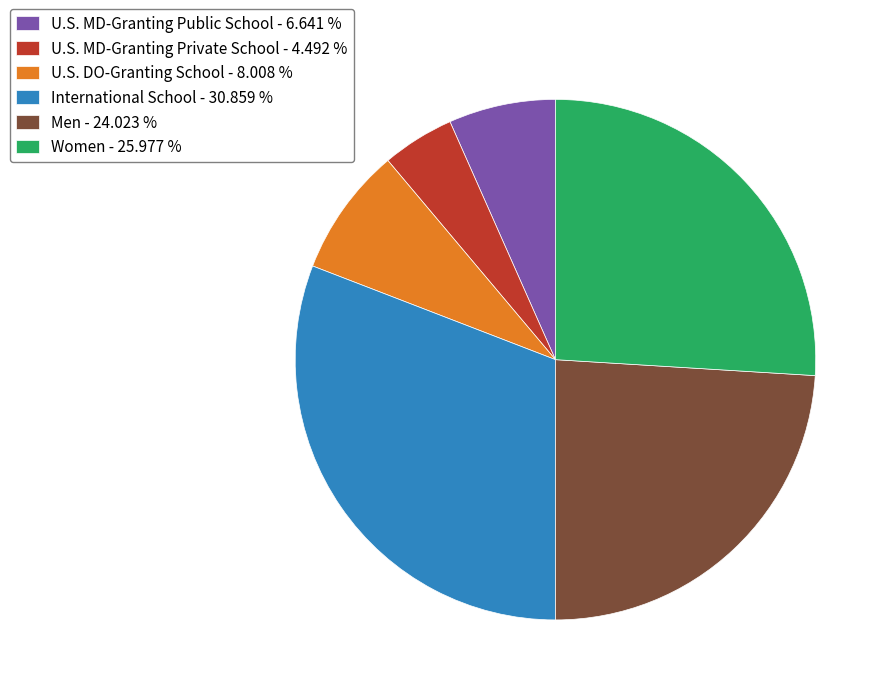

True or false: Men accounts for 17% of the total.

False